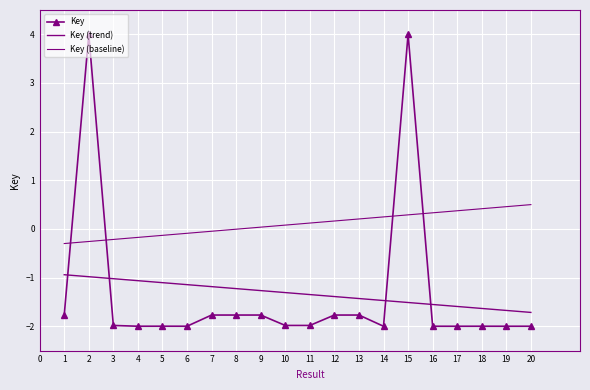

True or false: Key (trend) and Key (baseline) intersect in this chart.

False